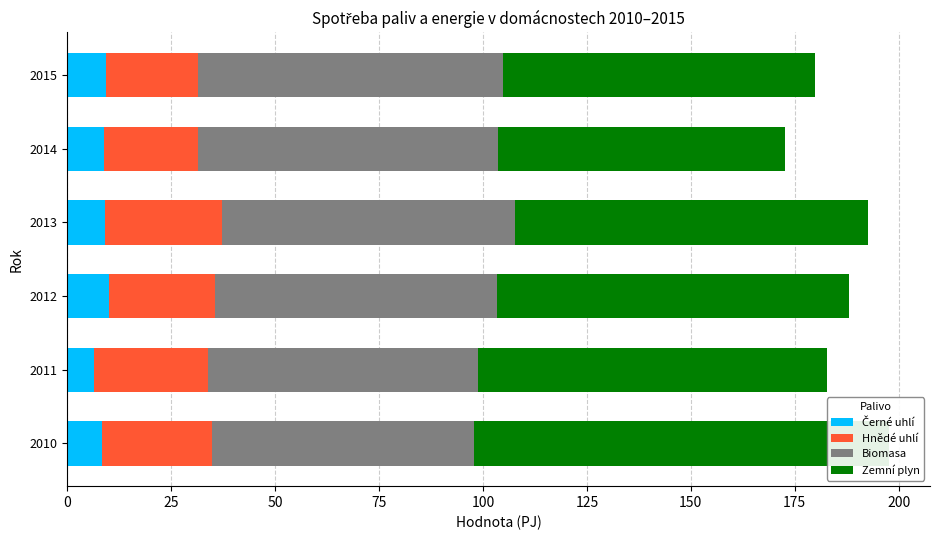

At 2012, list the series in order from largest to smallest.

Zemní plyn, Biomasa, Hnědé uhlí, Černé uhlí